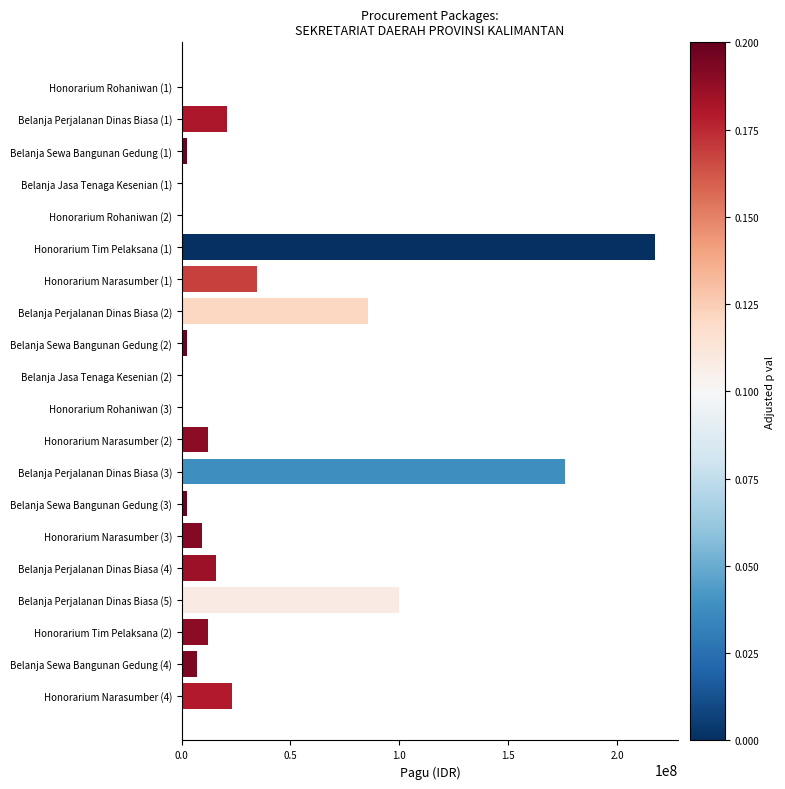

What is the sum of all values?

723083000